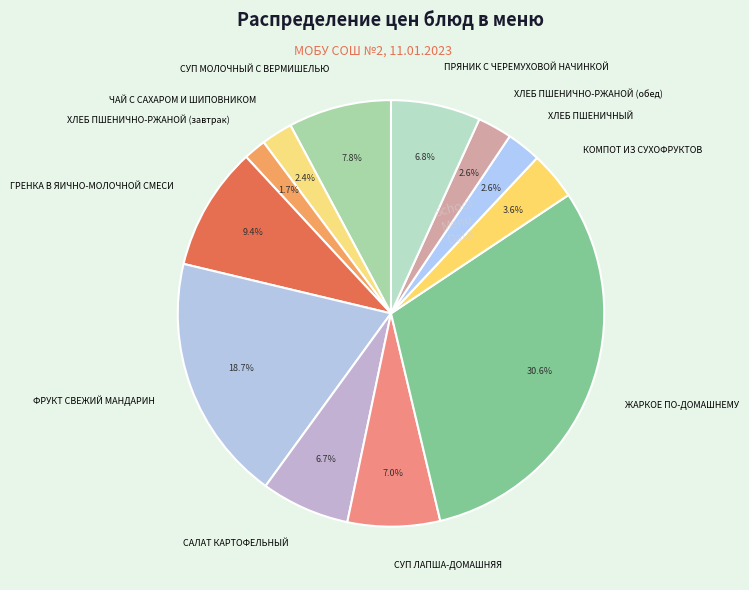

Is it true that ПРЯНИК С ЧЕРЕМУХОВОЙ НАЧИНКОЙ is 7% of the pie?

True